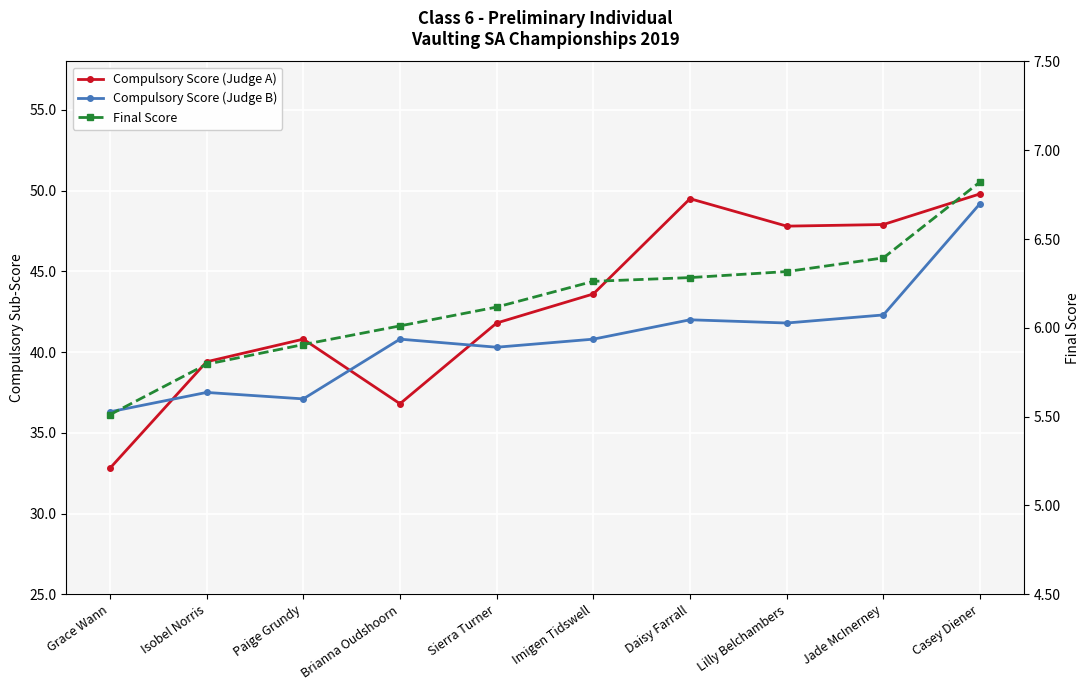

The Compulsory Score (Judge B) series shows 40.8 at Imigen Tidswell. True or false?

True